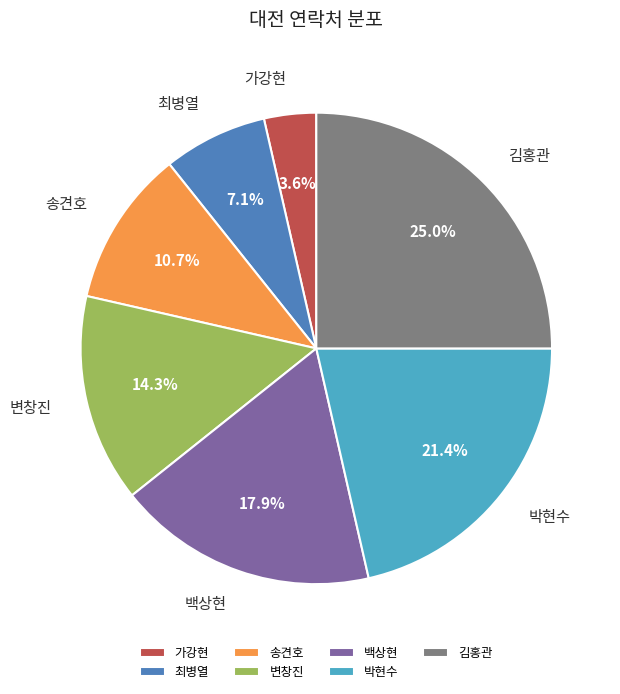

To the nearest percent, what portion does 송견호 represent?

11%